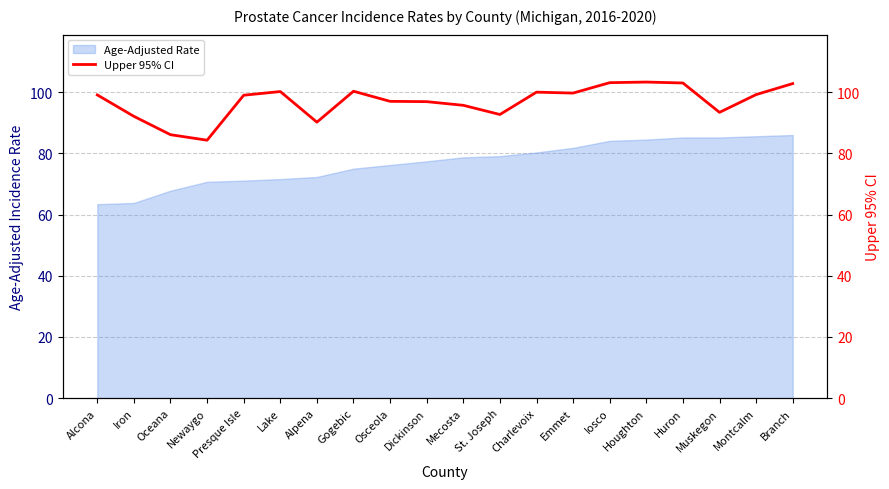

True or false: Age-Adjusted Rate has a value of 35.9 at Lake.

False